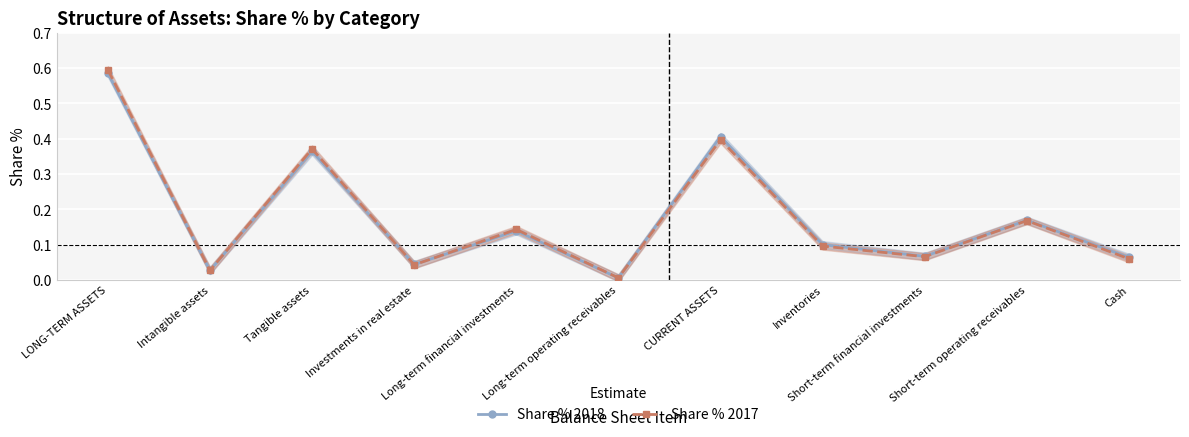

Between LONG-TERM ASSETS and Investments in real estate, which series saw the biggest shift?

Share % 2017